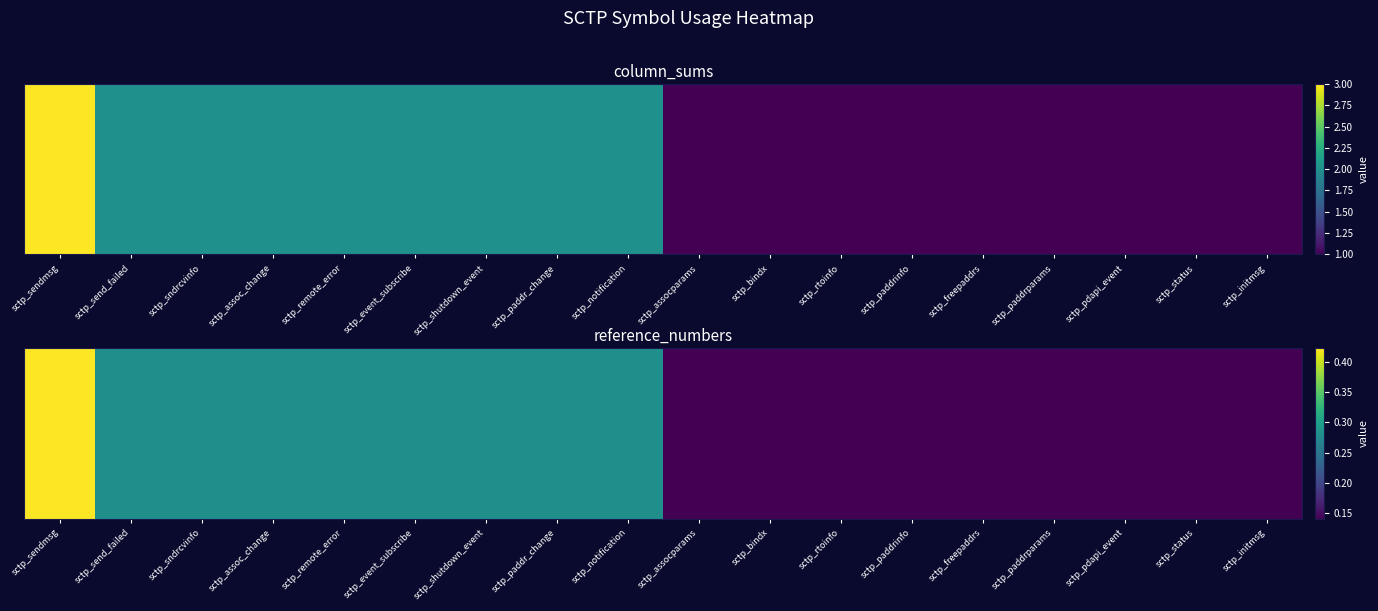

Between sctp_event_subscribe and sctp_send_failed, which is larger?

sctp_event_subscribe